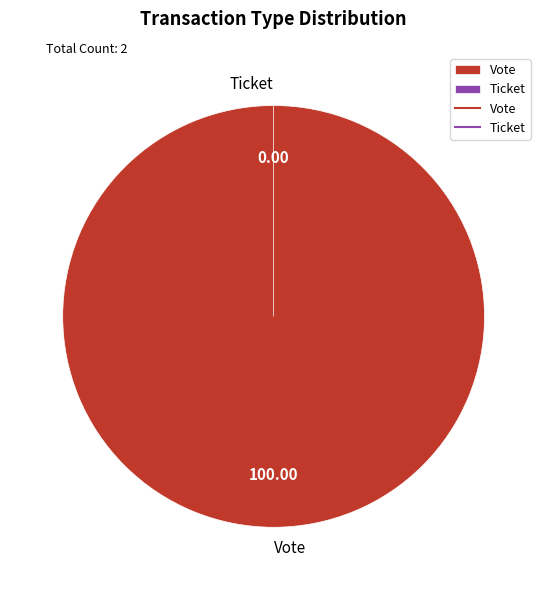

Rank the categories by value from lowest to highest.

Ticket, Vote